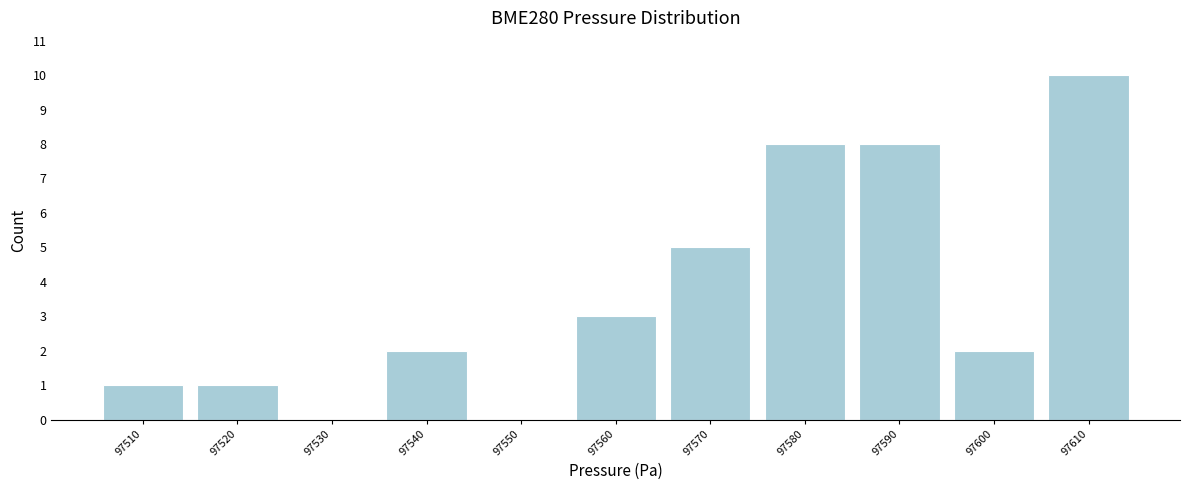

Reading left to right, transcribe all the data shown in this chart.

97510=1	97520=1	97530=0	97540=2	97550=0	97560=3	97570=5	97580=8	97590=8	97600=2	97610=10